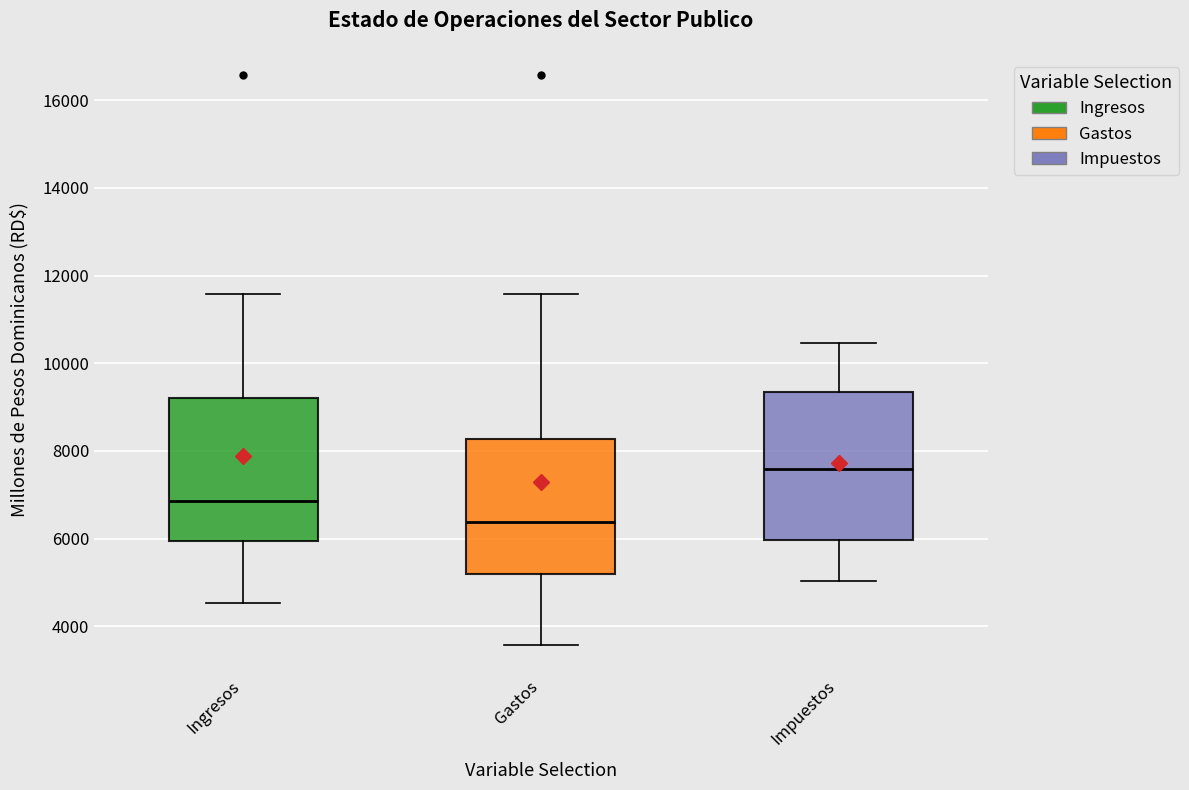

Where is the lower edge of the box for Gastos on the y-axis? The values are not printed on the chart, so give them approximately, as read against the axis.

5200